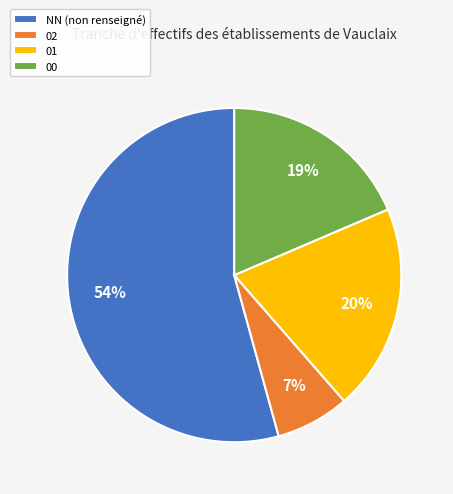

Is there a majority slice in this chart?

Yes